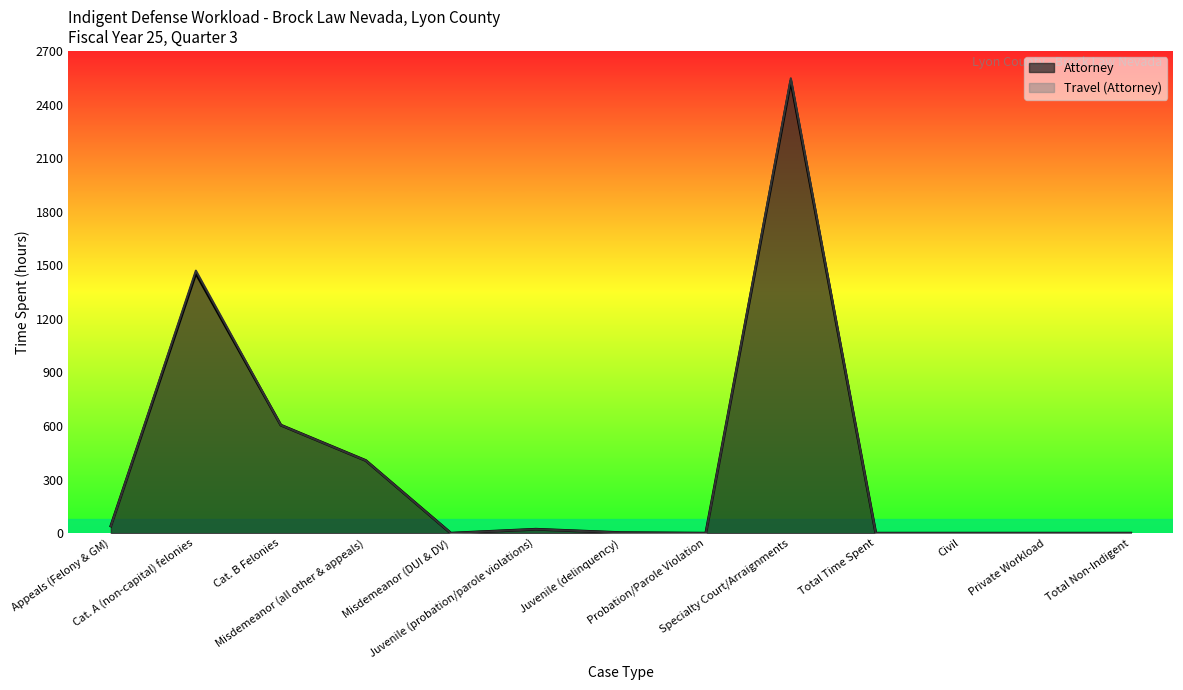

Between Total Non-Indigent and Probation/Parole Violation, which is larger?

Total Non-Indigent